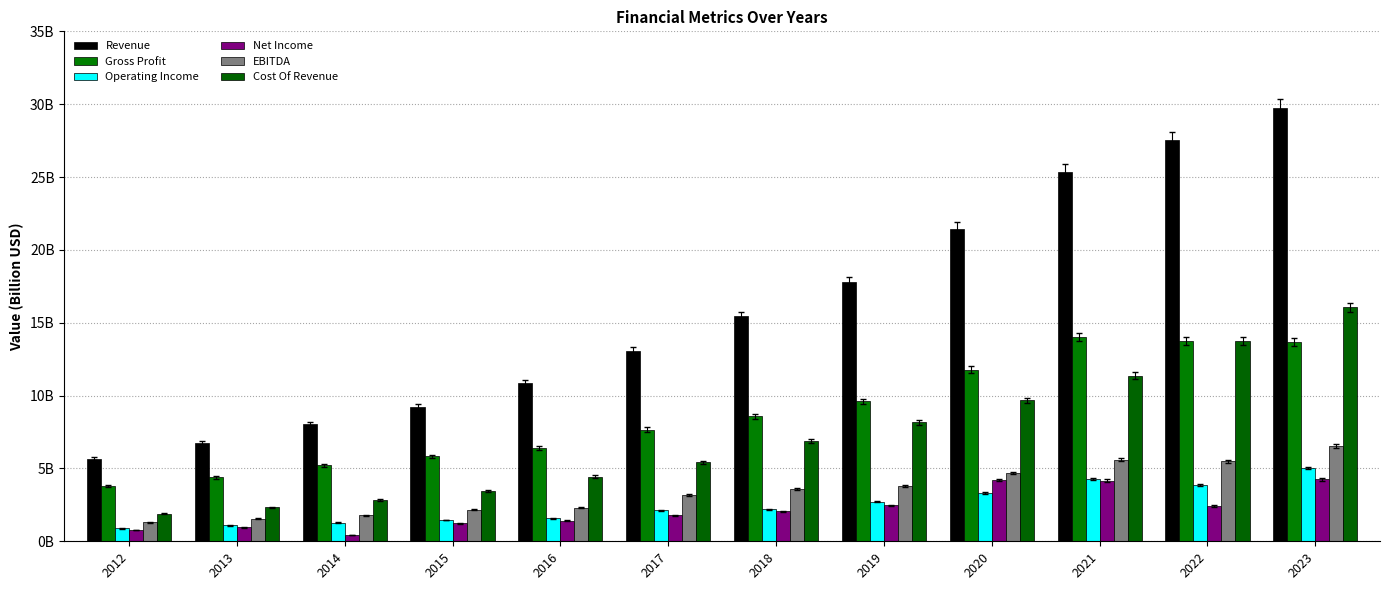

What is the sum of the Operating Income values at 2023 and 2020?

8317000000